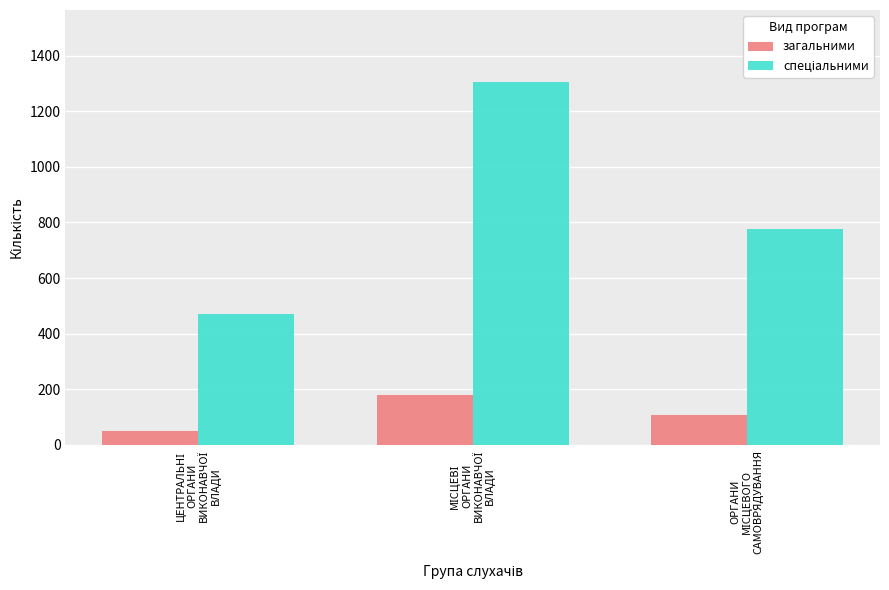

At how many categories does at least one series exceed 261?

3